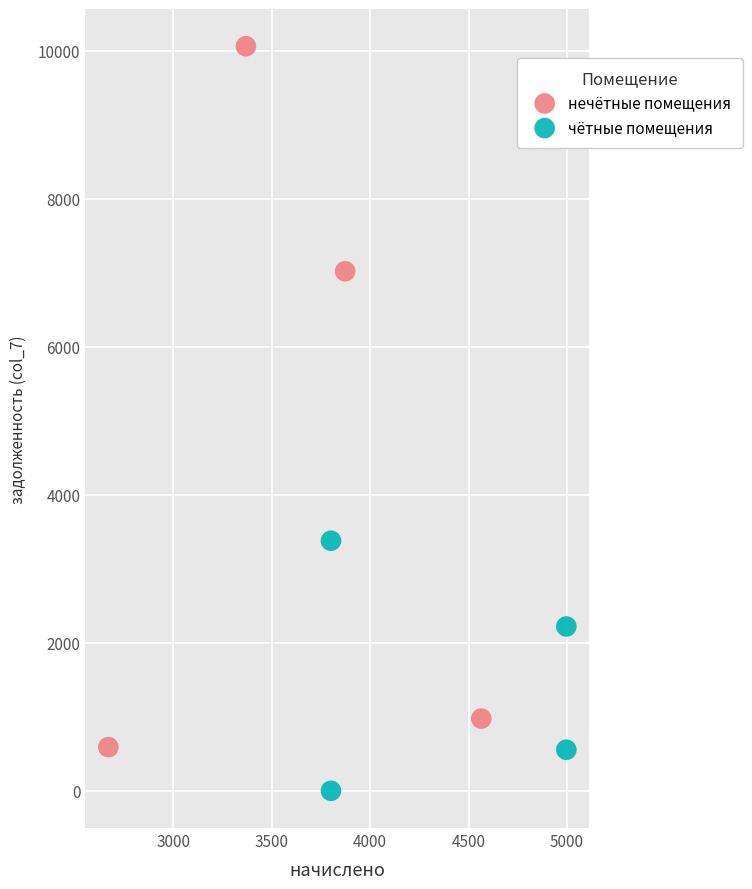

Which series contains the highest Y value?

нечётные помещения